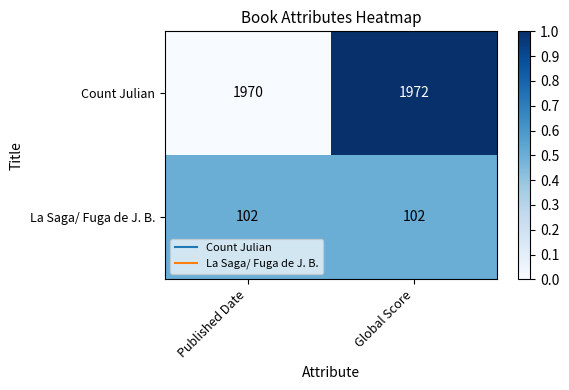

At Published Date, list the series in order from smallest to largest.

La Saga/ Fuga de J. B., Count Julian